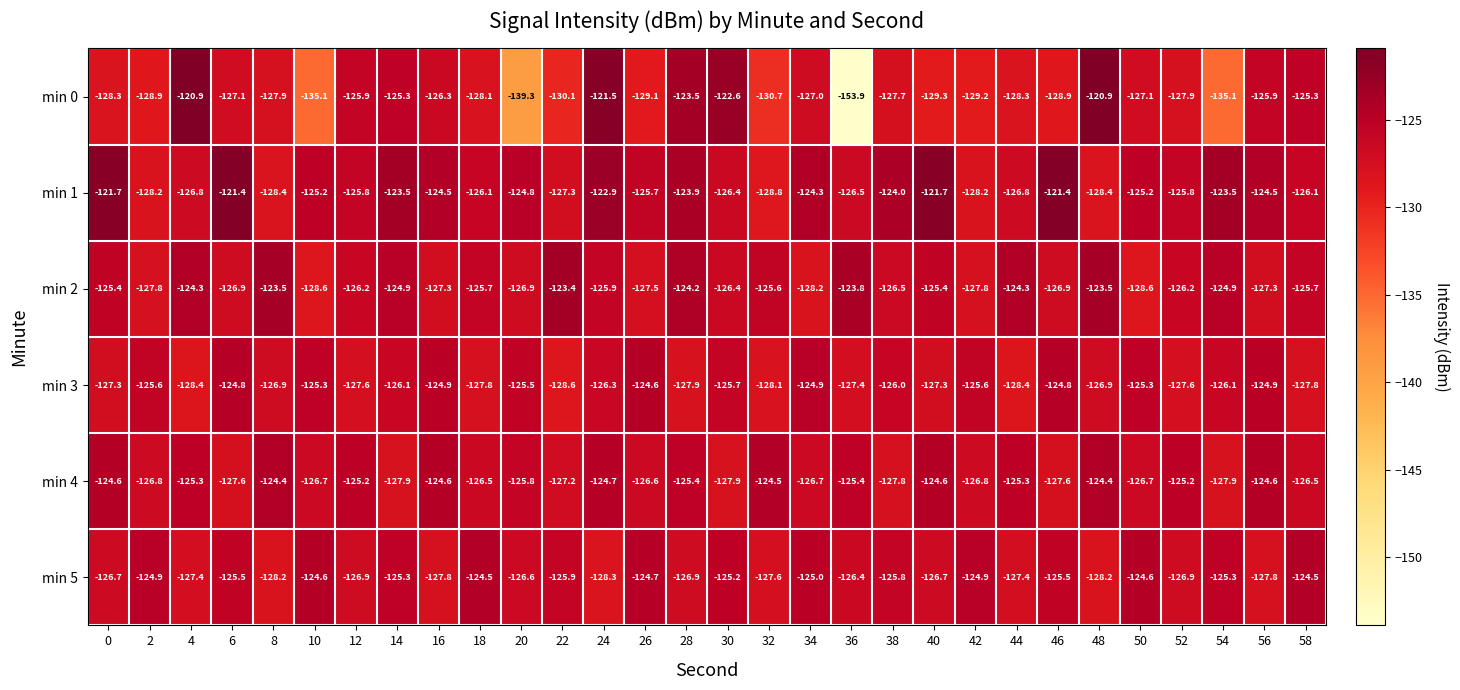

At which category is the sum across all series the highest?

24